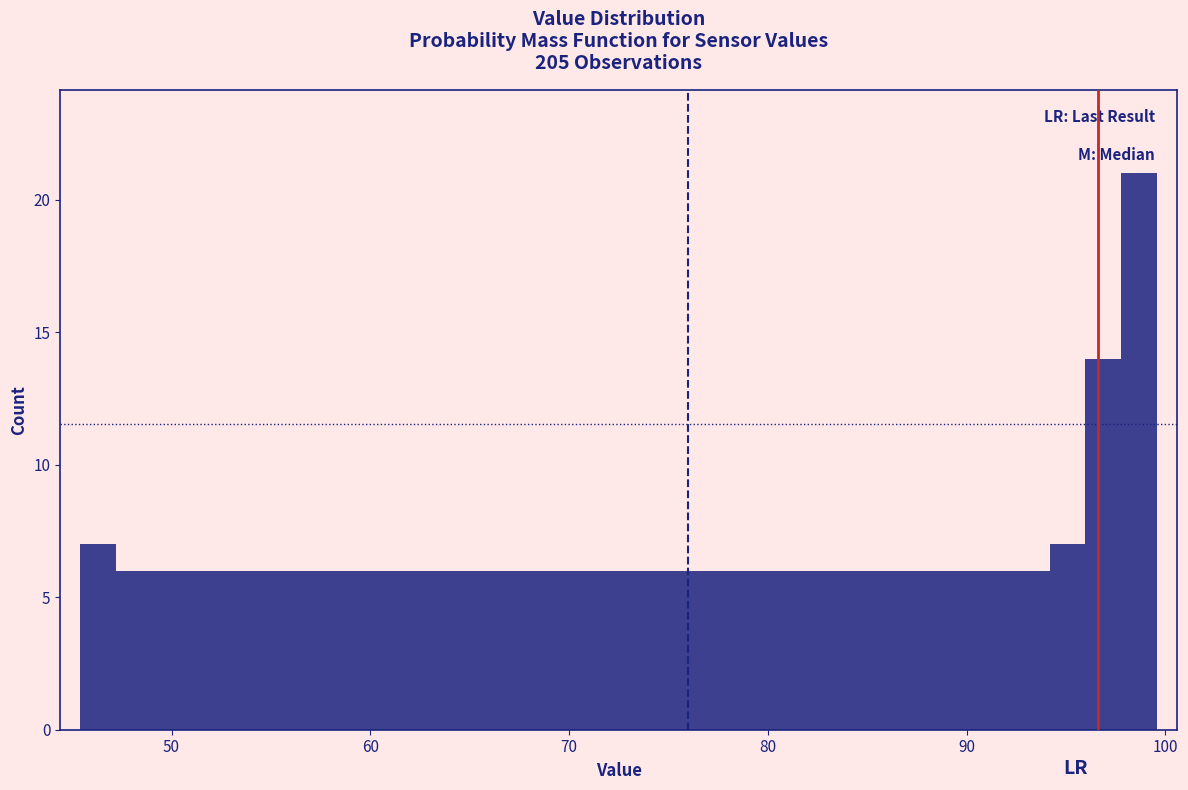

Read against the x-axis, roughly where is the centre of the tallest bar?

99